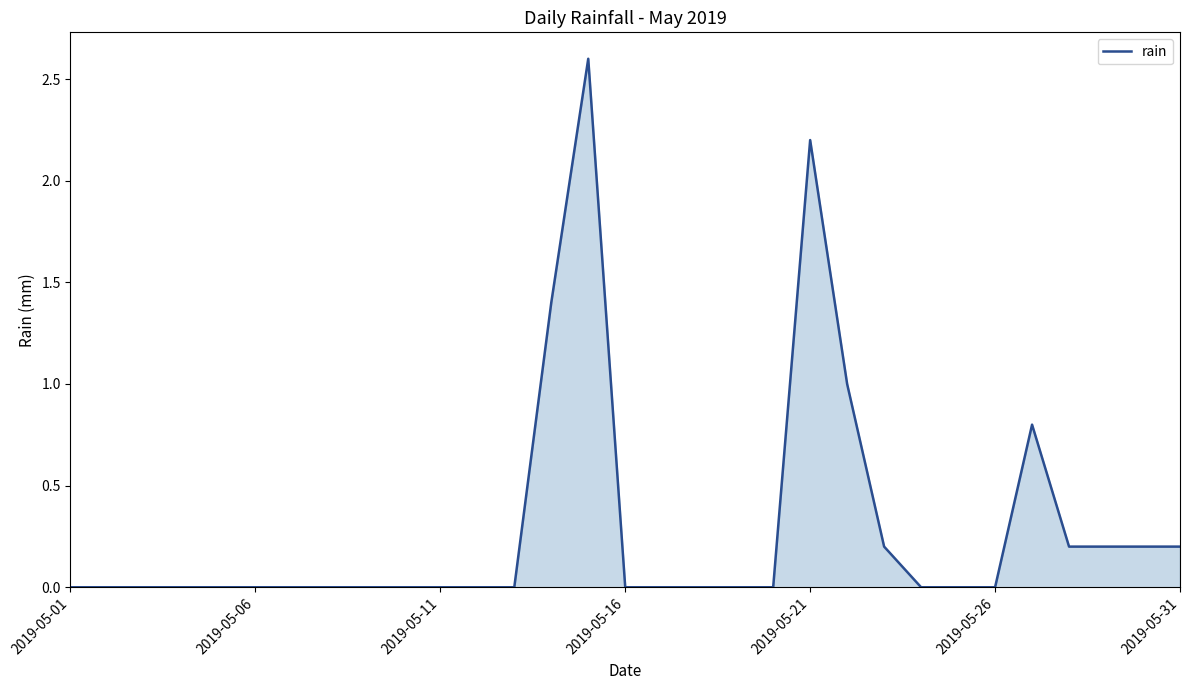

What is the maximum value shown in the chart?

2.6